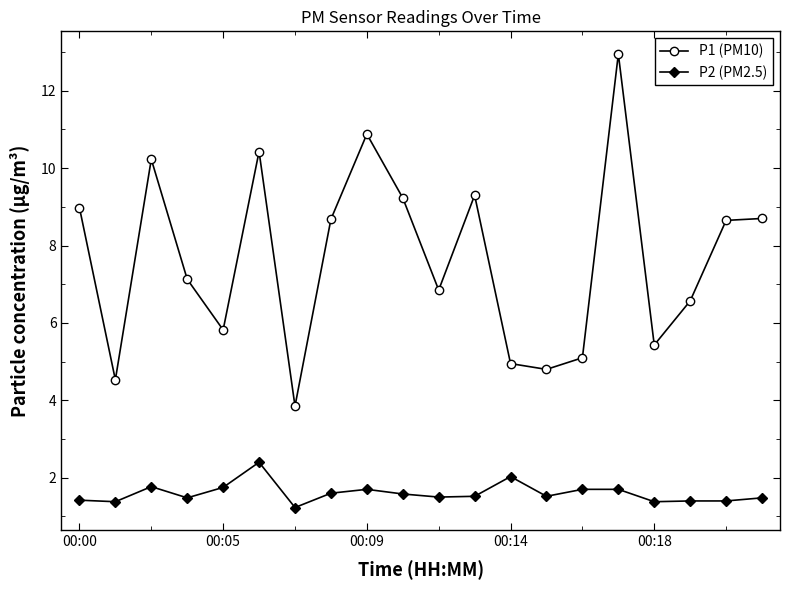

Rank the series by their average value, from lowest to highest.

P2 (PM2.5), P1 (PM10)